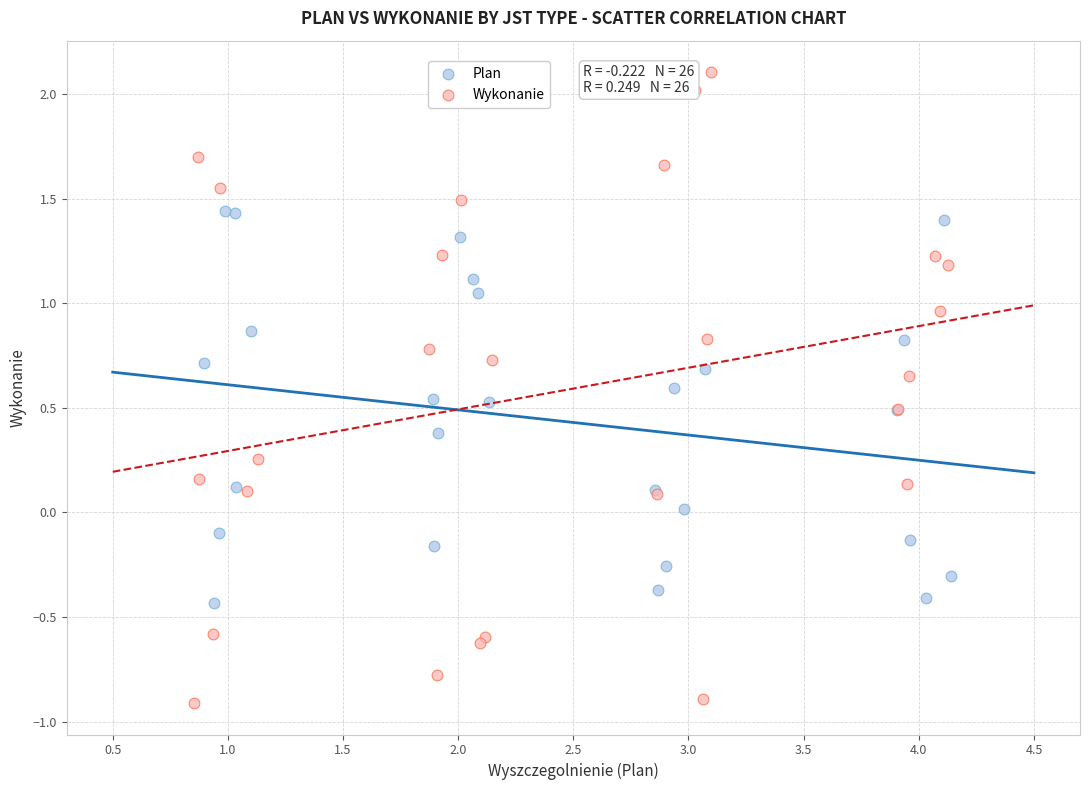

Which series contains the highest Y value?

Wykonanie